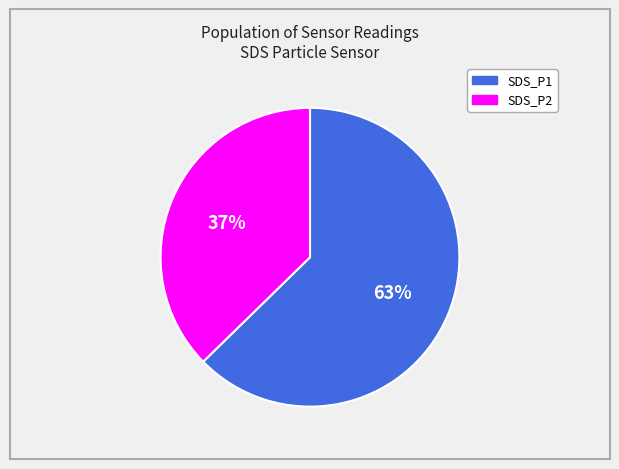

Do SDS_P1 and SDS_P2 together represent more than half of the pie?

Yes